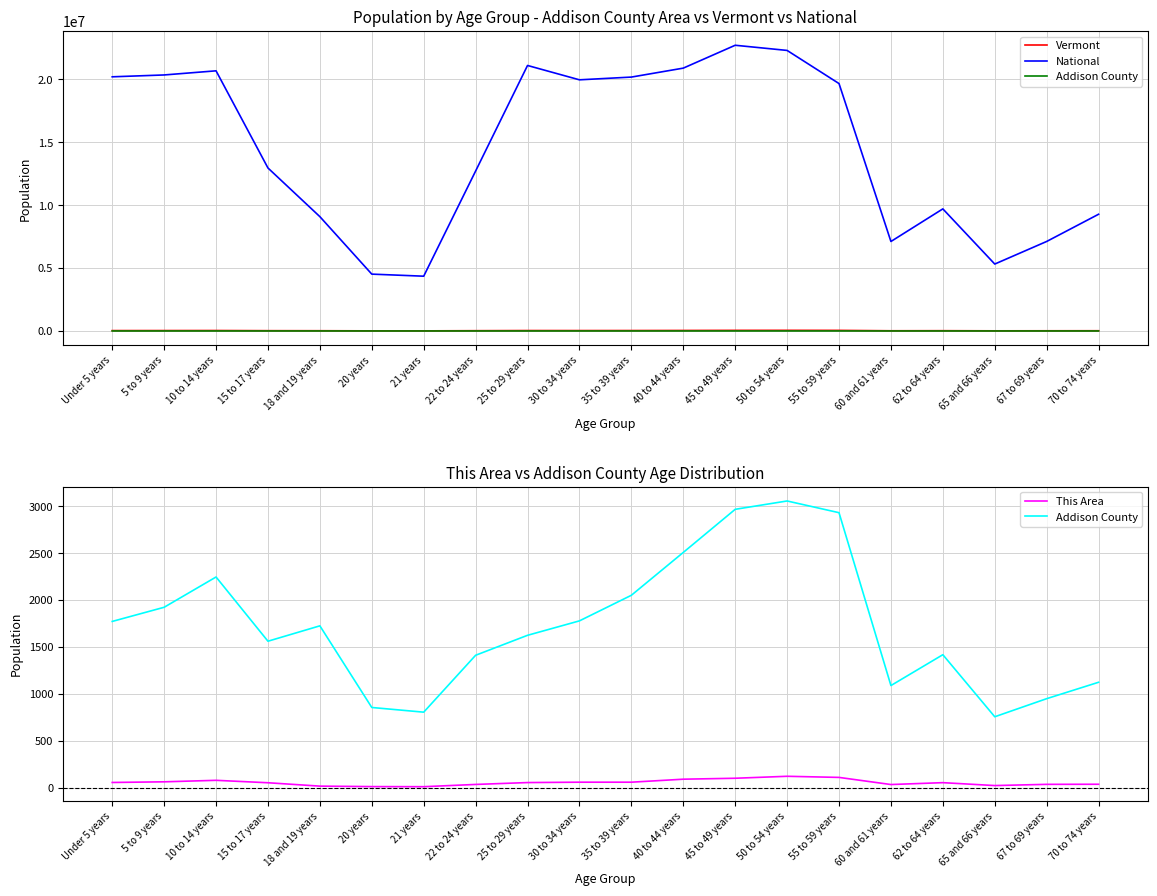

At which category does the chart reach its minimum across all series?

21 years